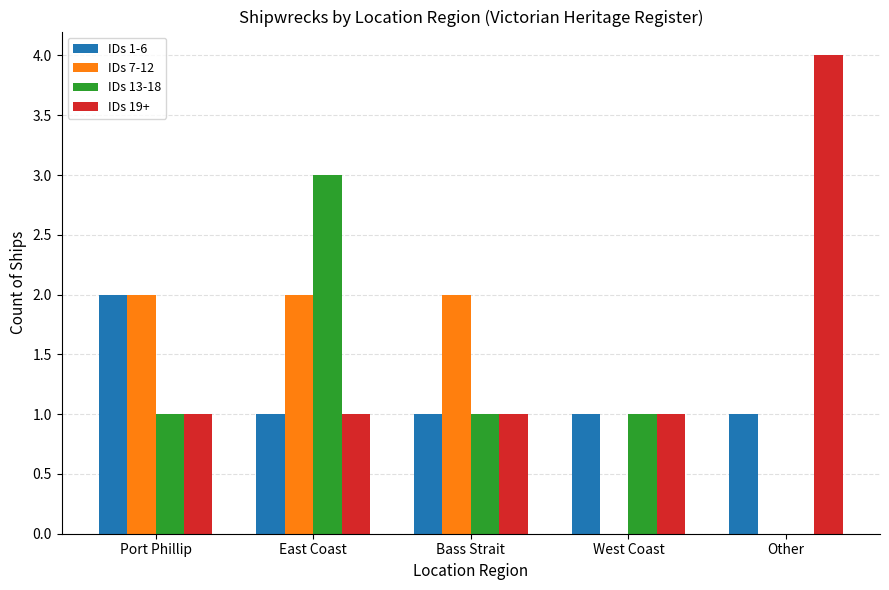

At which category is the sum across all series the highest?

East Coast